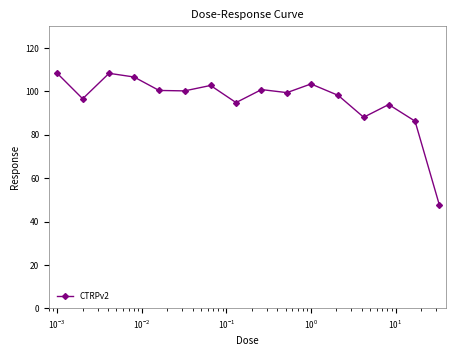

What is the value of the 4th point from the left?

106.6